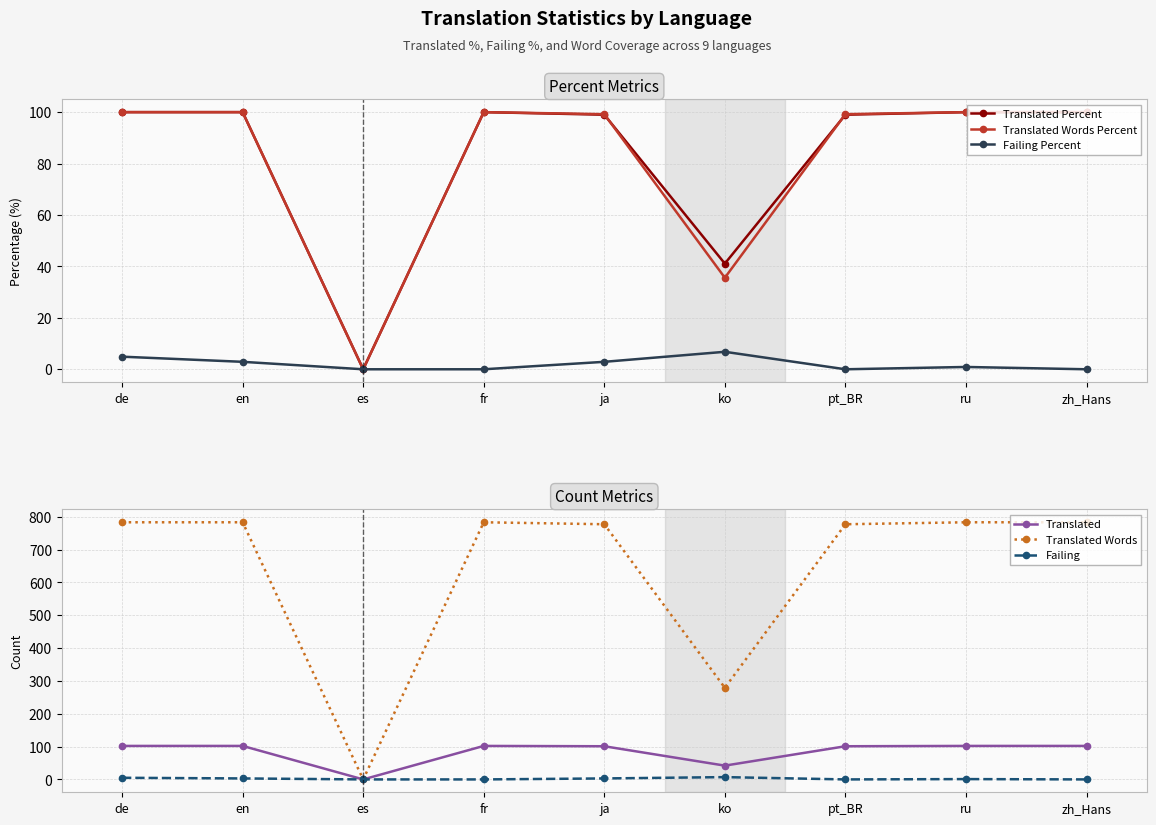

What is the label of the 6th point from the right?

fr